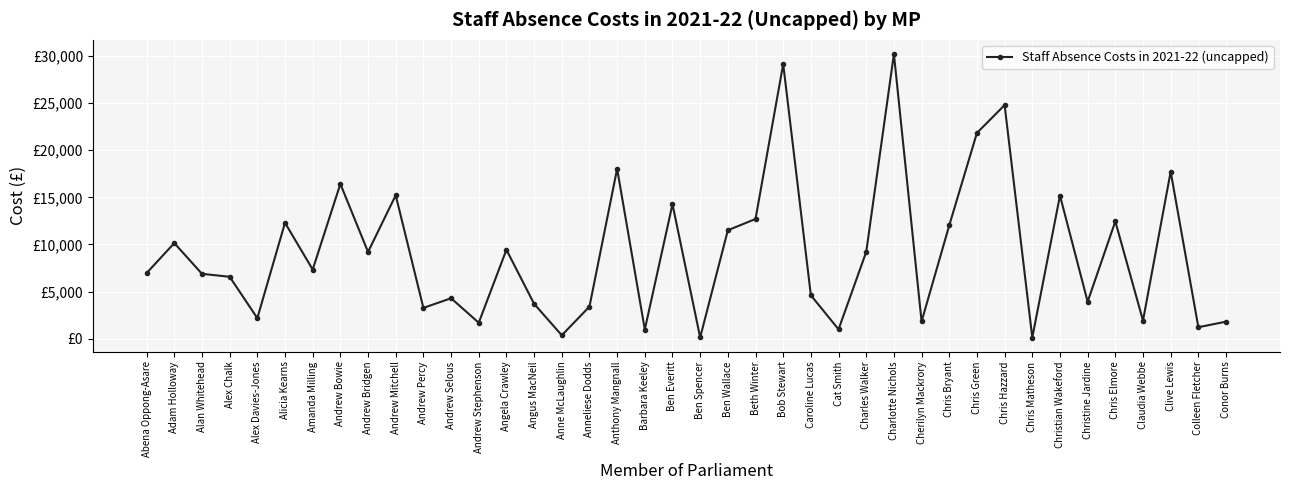

At which label does the data first exceed 7334?

Adam Holloway